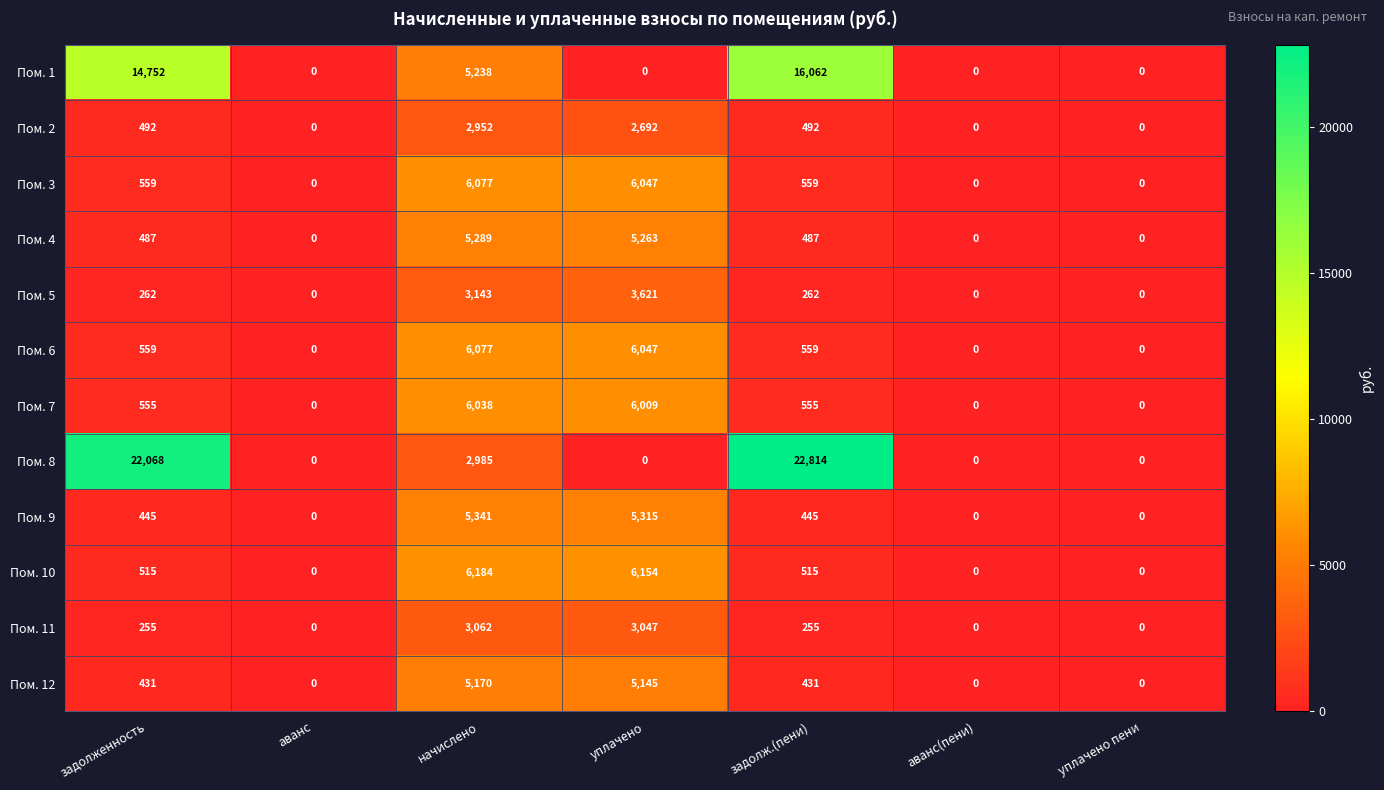

Is it true that Пом. 5 equals 687 at начислено?

False